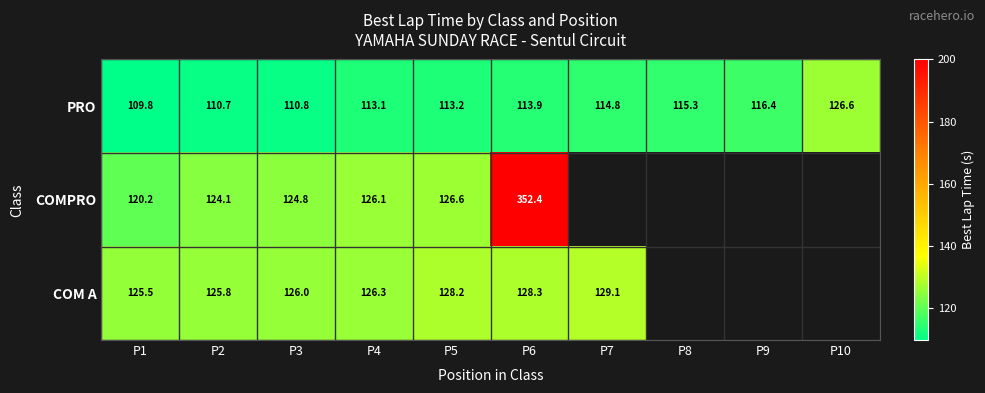

Is it true that COMPRO equals 124.8 at P3?

True